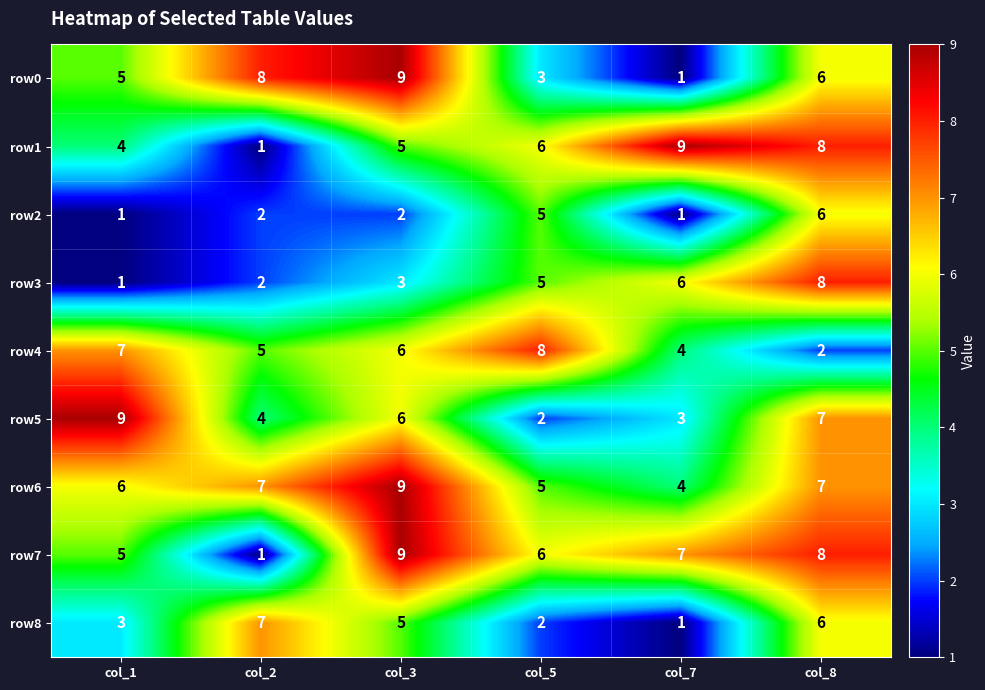

What is the maximum value for row6?

9